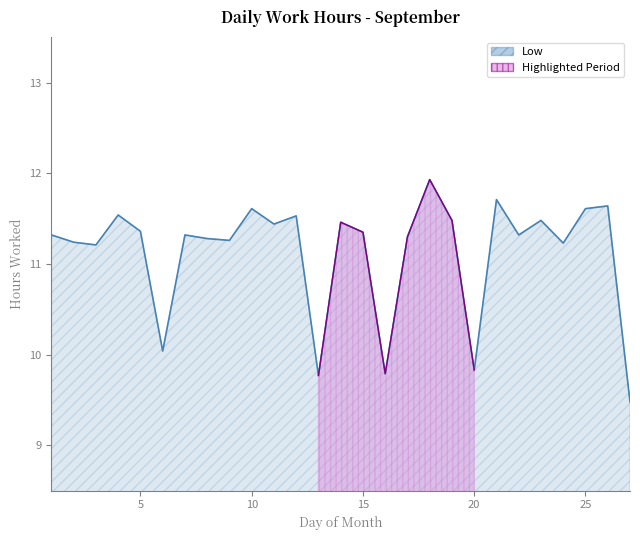

List the labels in order of value, largest first.

18, 21, 26, 10, 25, 4, 12, 19, 23, 14, 11, 5, 15, 1, 7, 22, 17, 8, 9, 2, 24, 3, 6, 20, 16, 13, 27